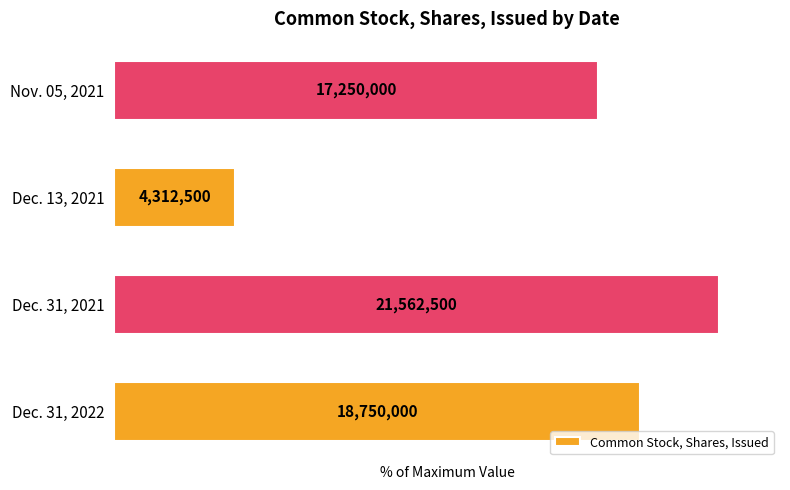

Are the bars horizontal?

Yes